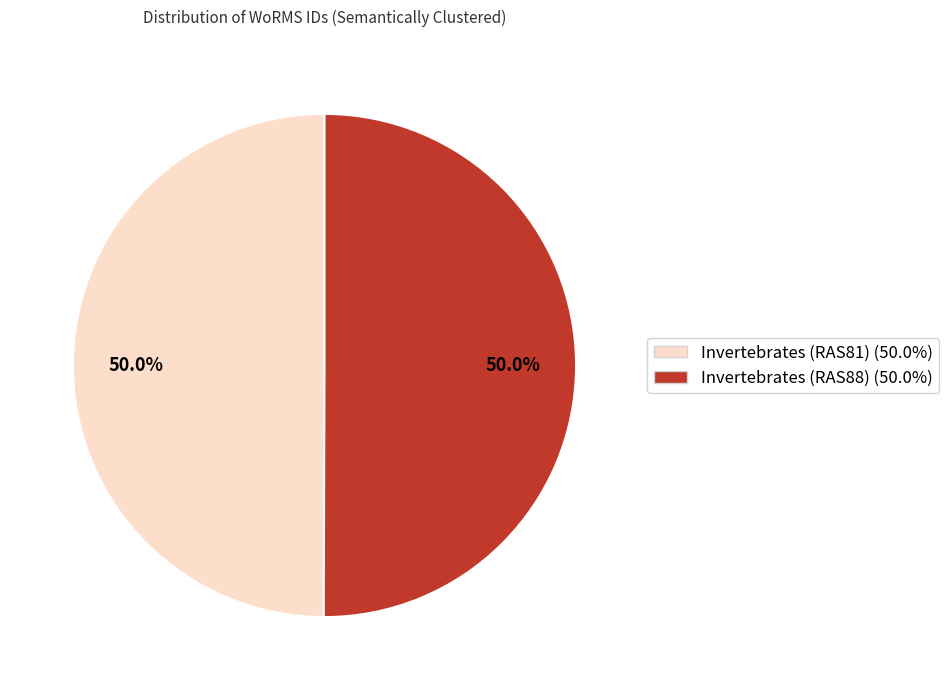

What percentage is the Invertebrates (RAS81) slice, to the nearest percent?

50%